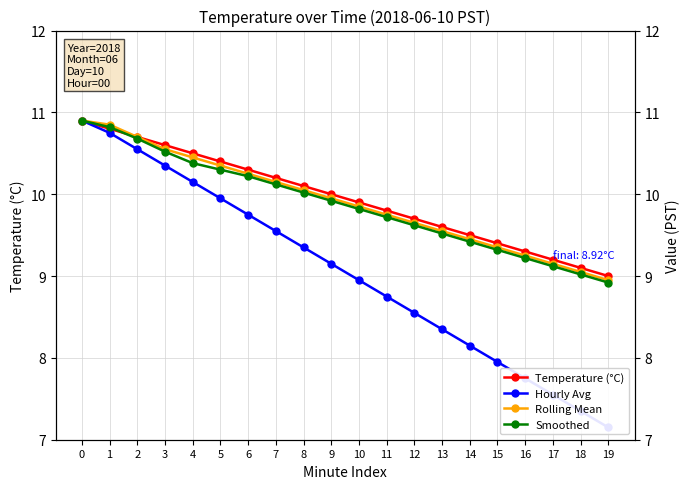

Is the value of Smoothed at 4 greater than the value of Temperature (°C) at 15?

Yes